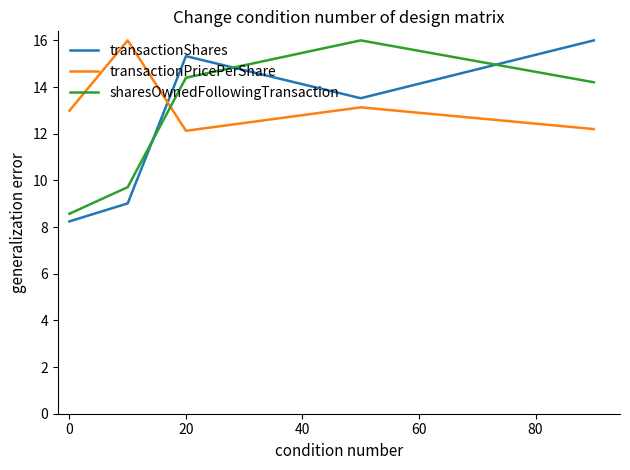

Which series has the largest total across all categories?

transactionPricePerShare